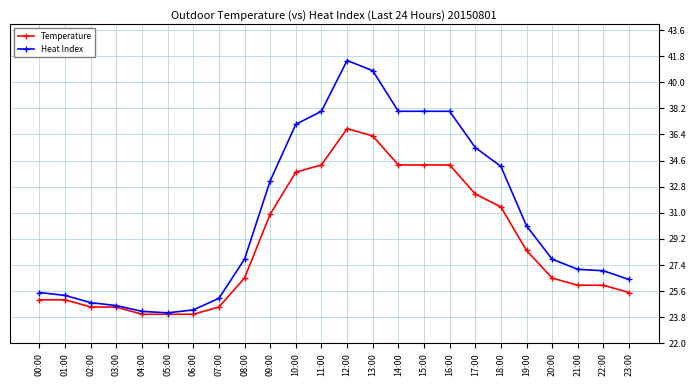

Where is Heat Index nearest to the value 32?

09:00